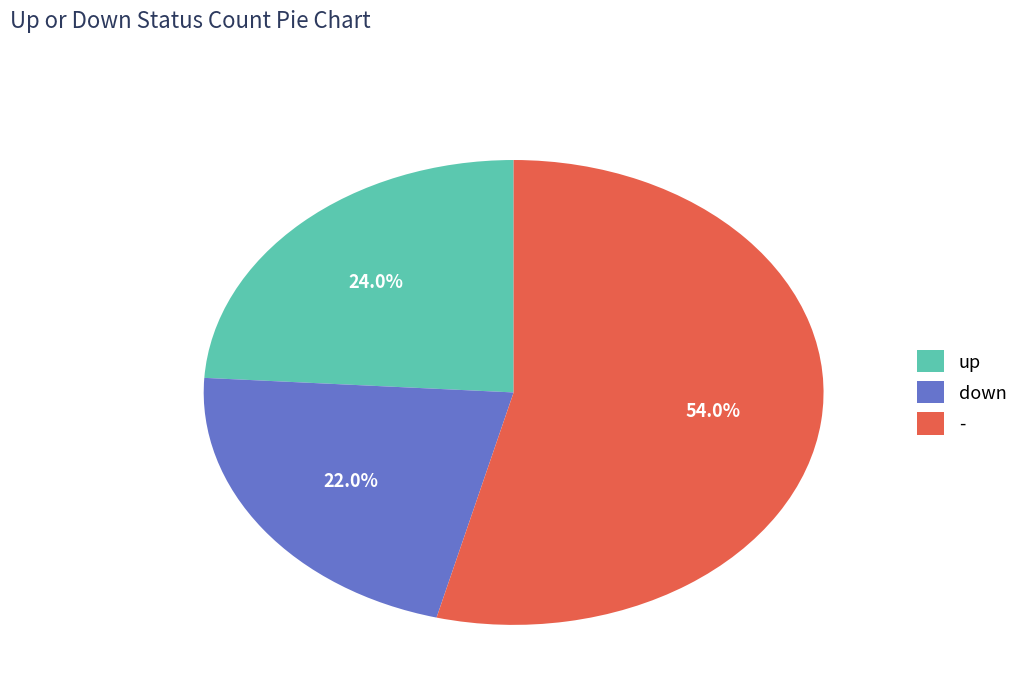

Does up represent more than half of the total?

No